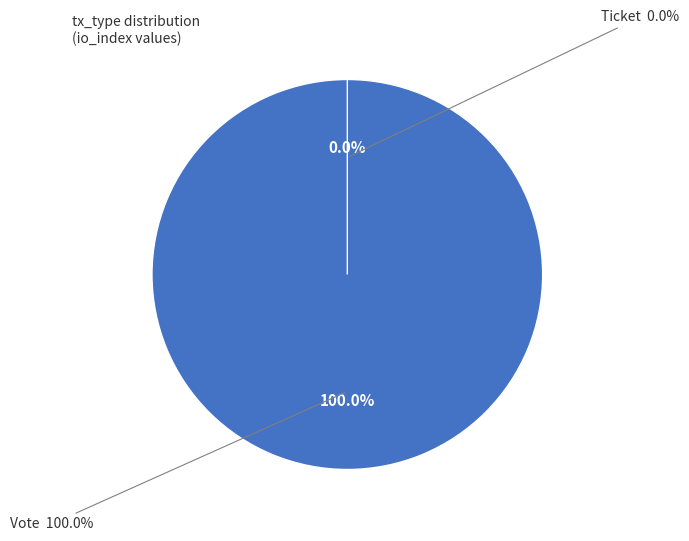

Count the number of slices in the pie.

2